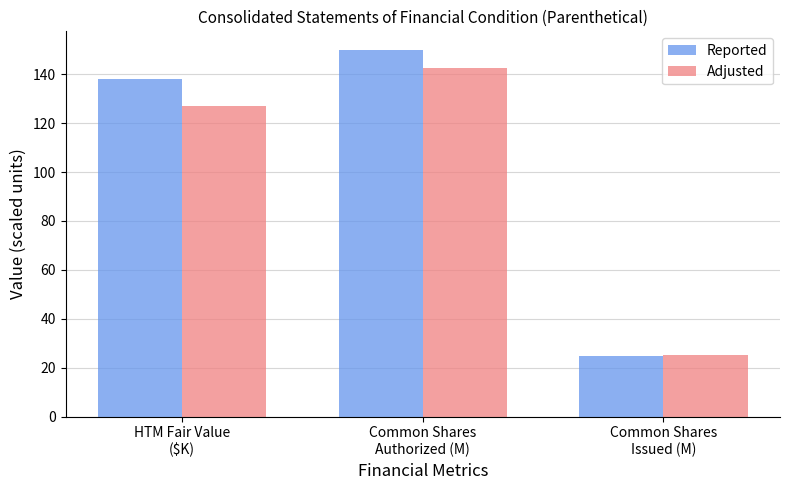

How many values in the Adjusted series exceed 127?

2